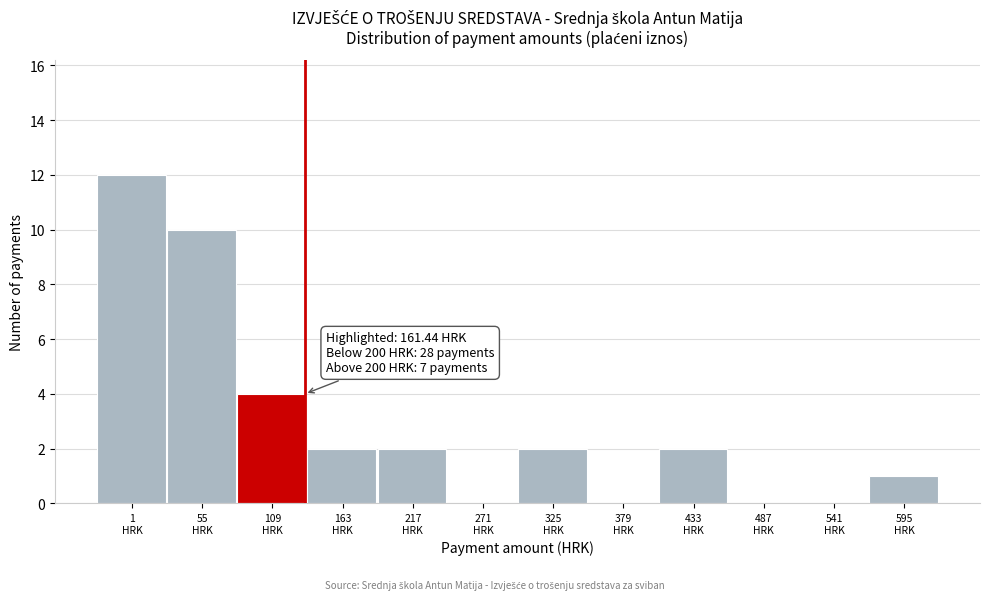

What is the sum of all values?

35